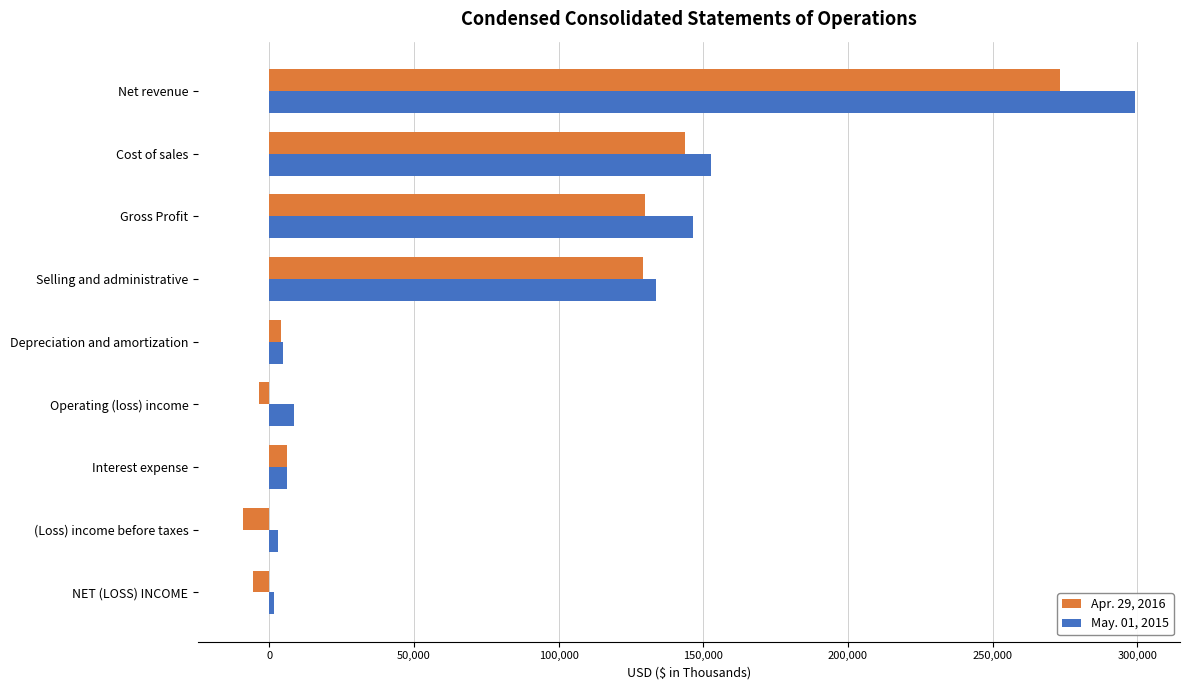

How many values in the May. 01, 2015 series are below 8495?

4